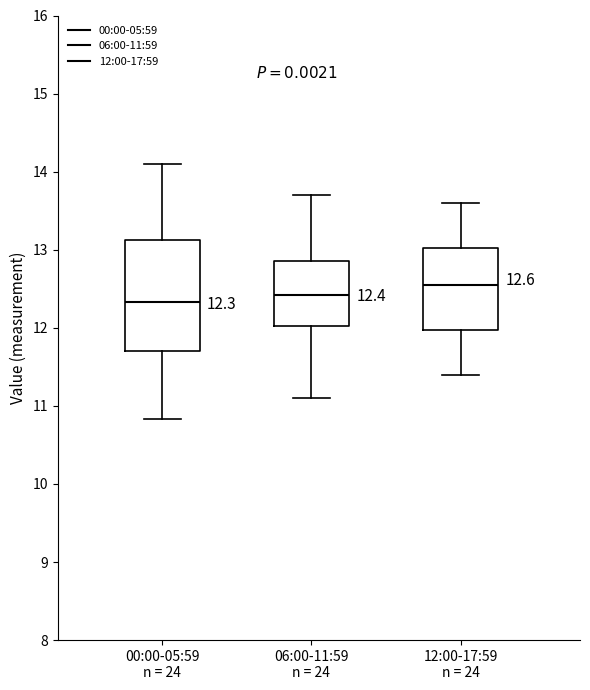

Which box is the tallest, from its lower edge to its upper edge?

00:00-05:59 n = 24